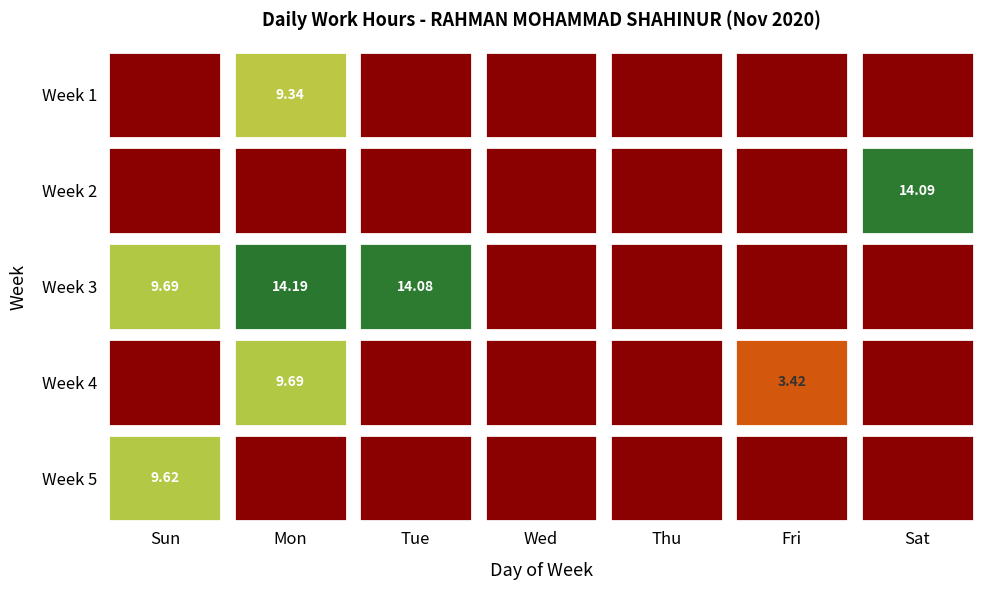

Rank the series by their maximum value, from lowest to highest.

1, 5, 4, 2, 3